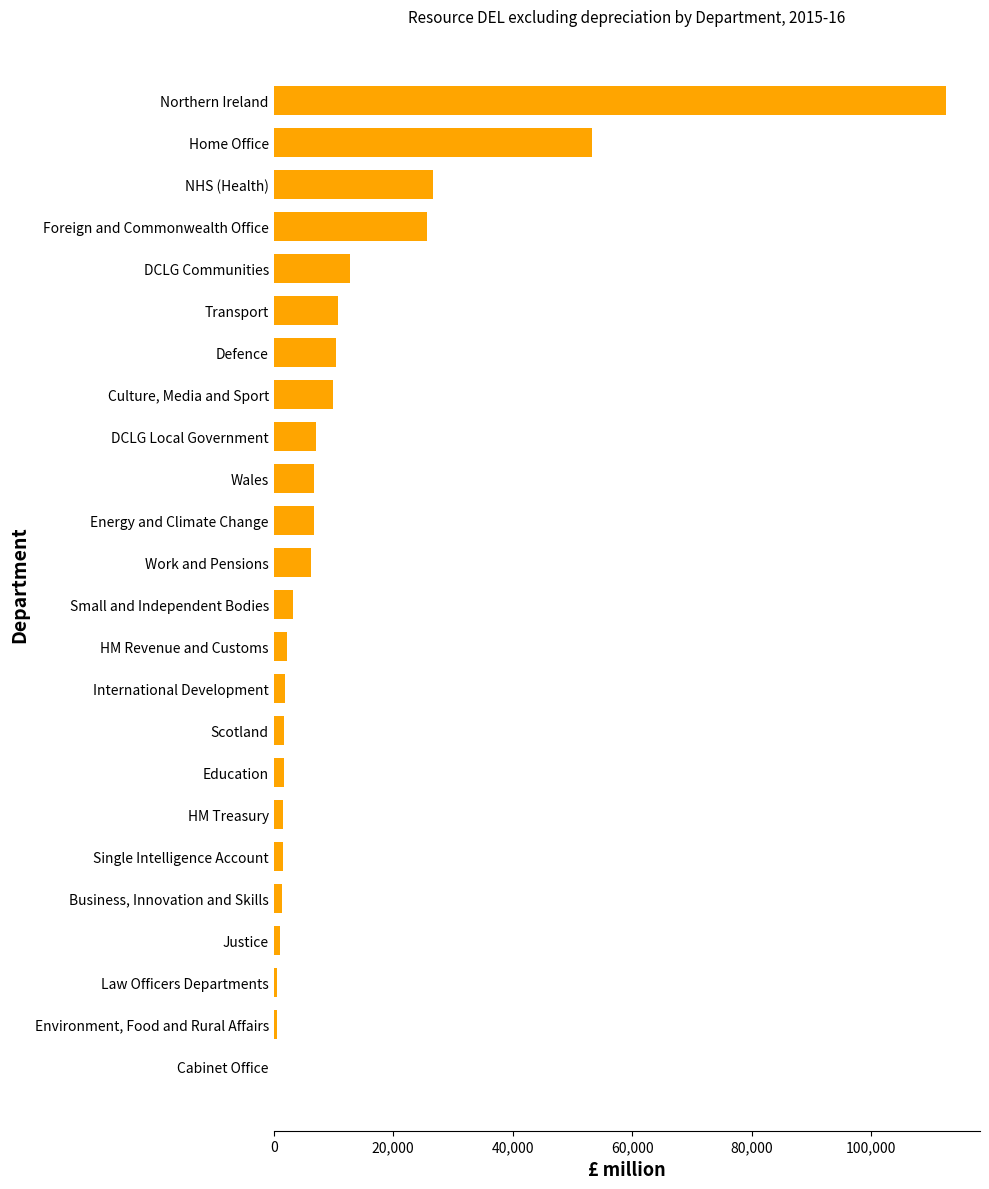

True or false: the data shows 12814 at DCLG Communities.

True